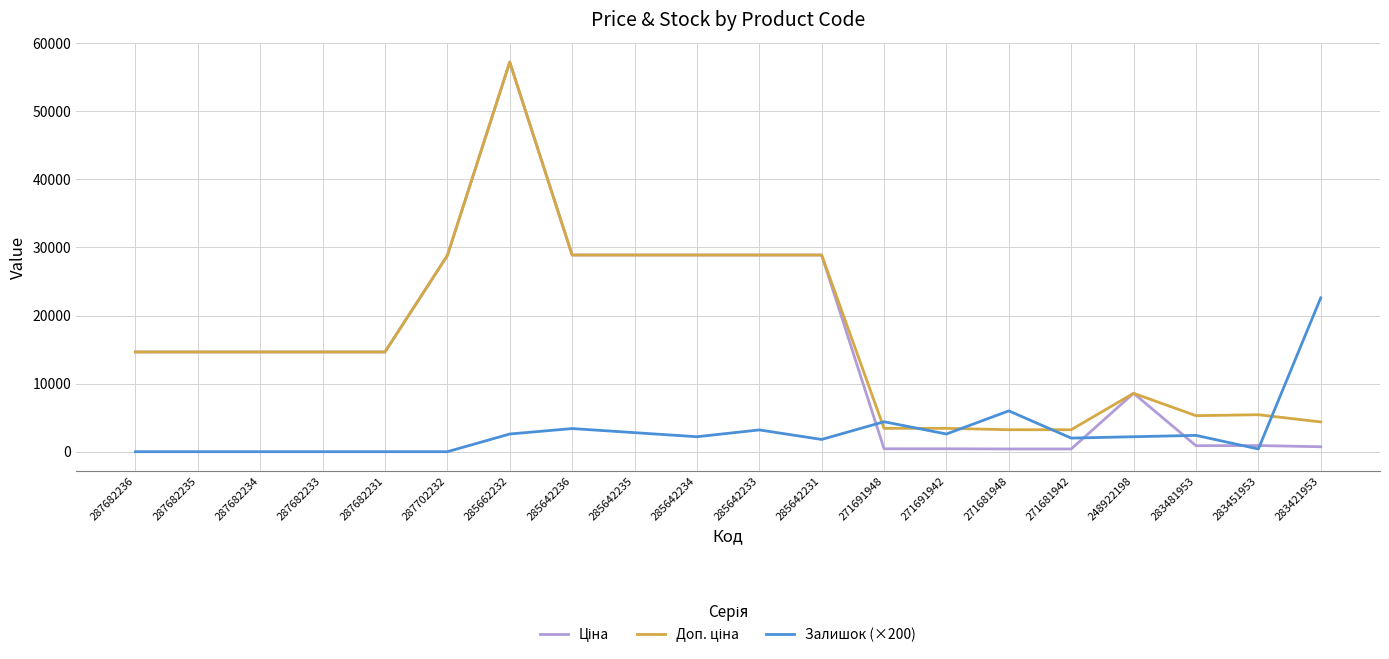

What is the approximate value of Залишок (×200) at 271681942?

2000.0